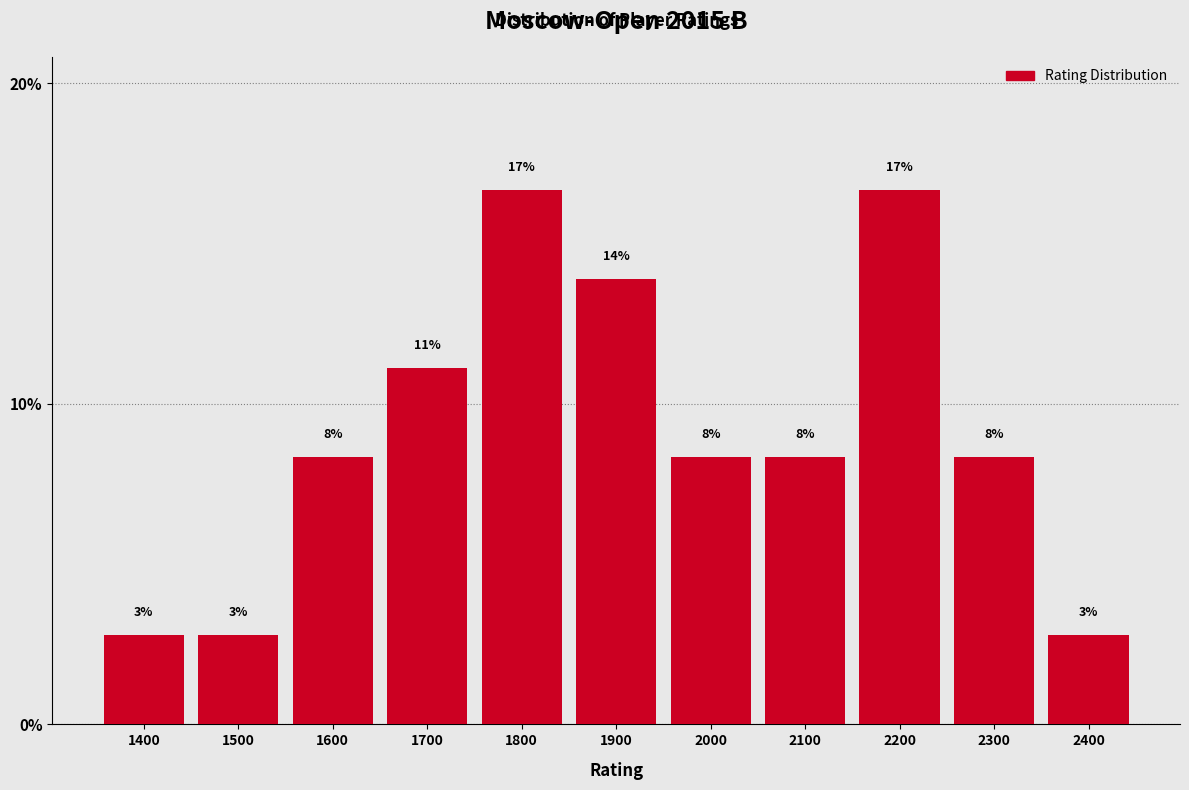

Does the chart contain any negative values?

No